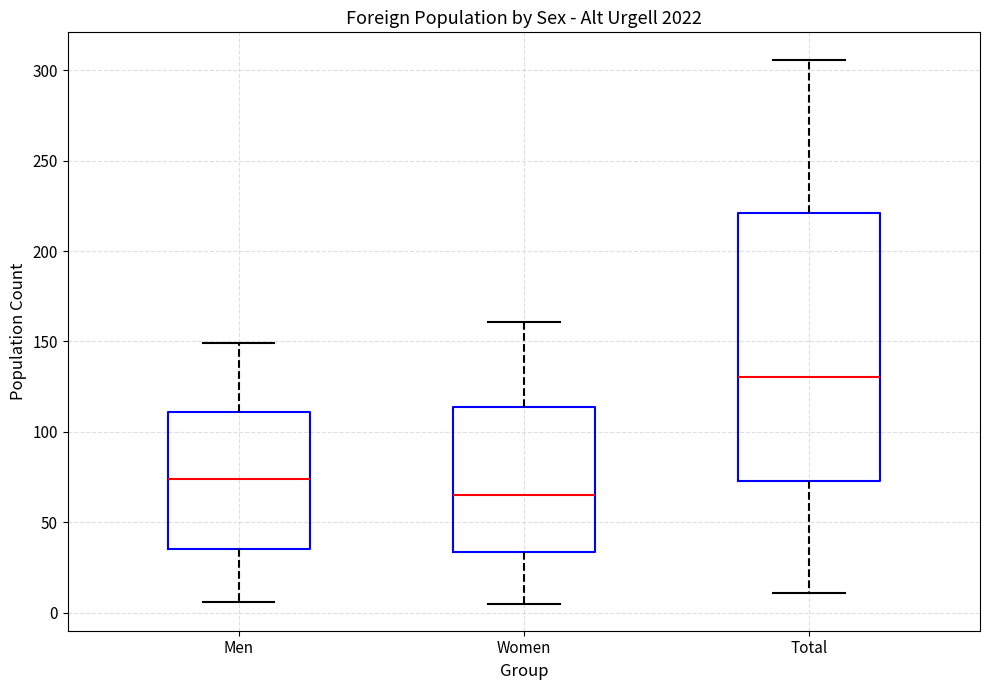

Where does the upper whisker of the box for Total end on the y-axis? The values are not printed on the chart, so give them approximately, as read against the axis.

305